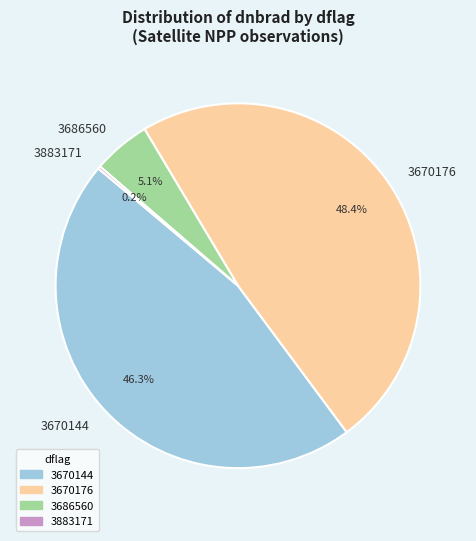

Which slice is the largest?

3670176